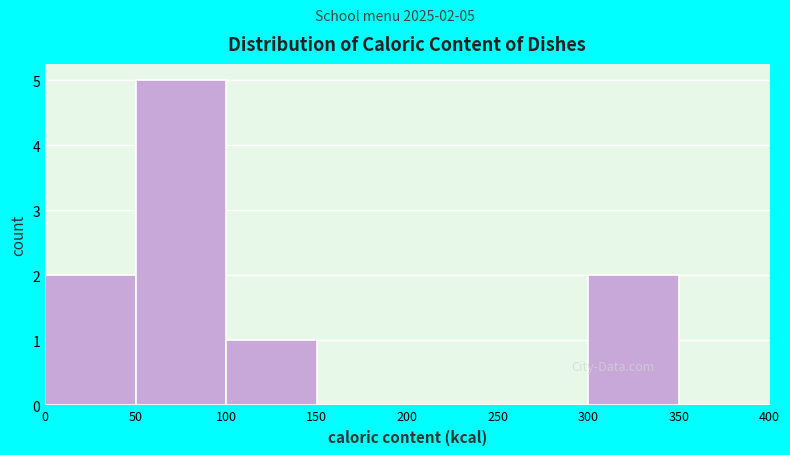

Which range on the x-axis has the tallest bar?

50 to 100